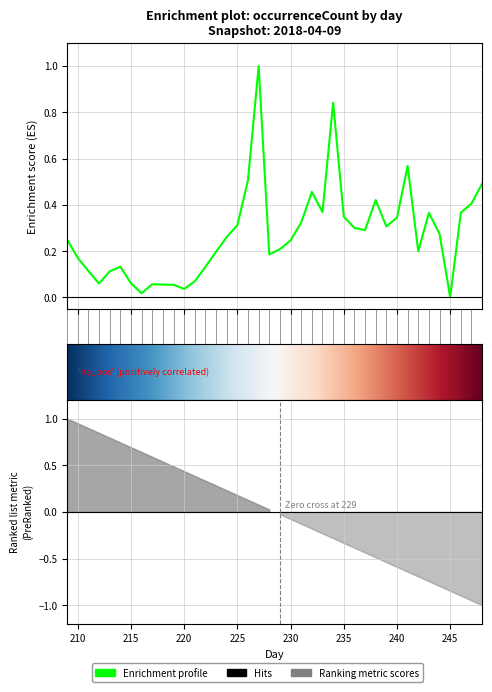

What is the sum of all values?

10.9